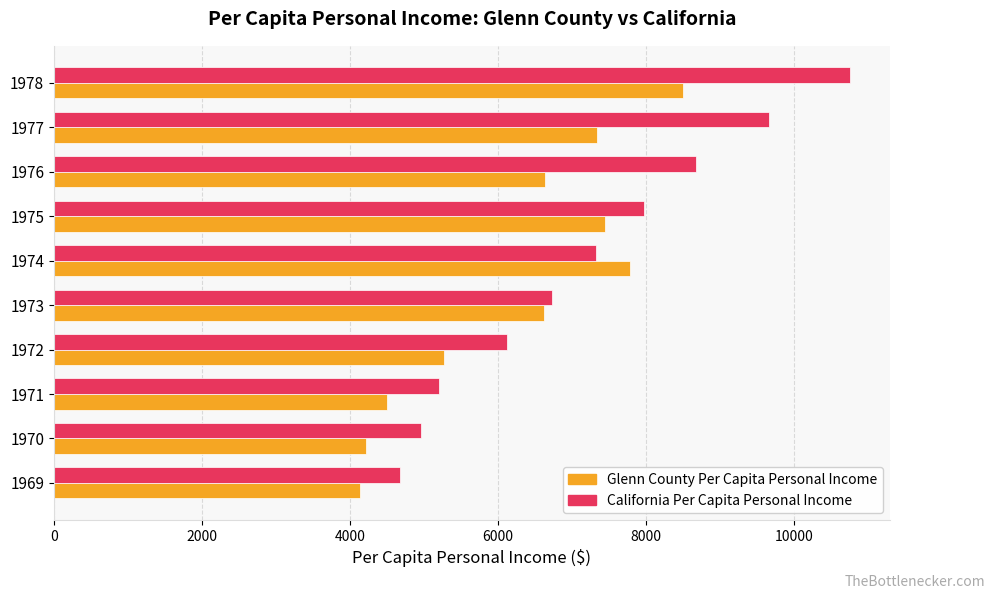

What is the average value of the California Per Capita Personal Income series?

7209.9